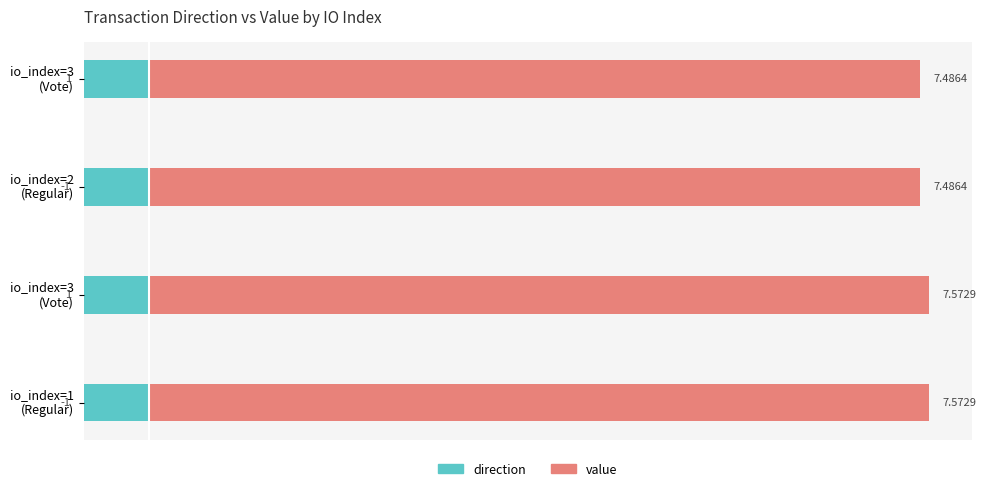

Rank the series by their maximum value, from highest to lowest.

value, direction